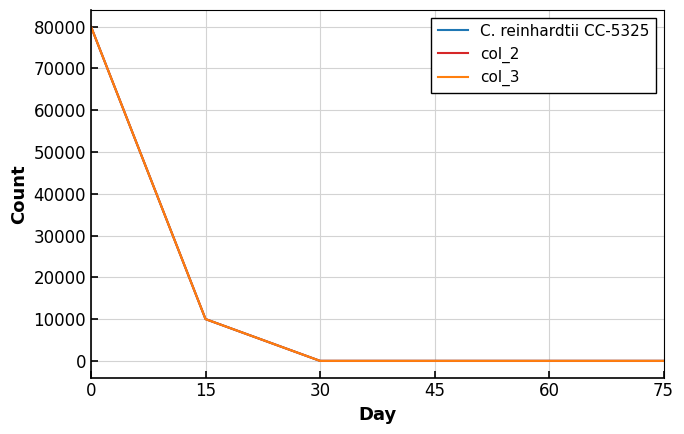

Does the chart have visible grid lines?

Yes